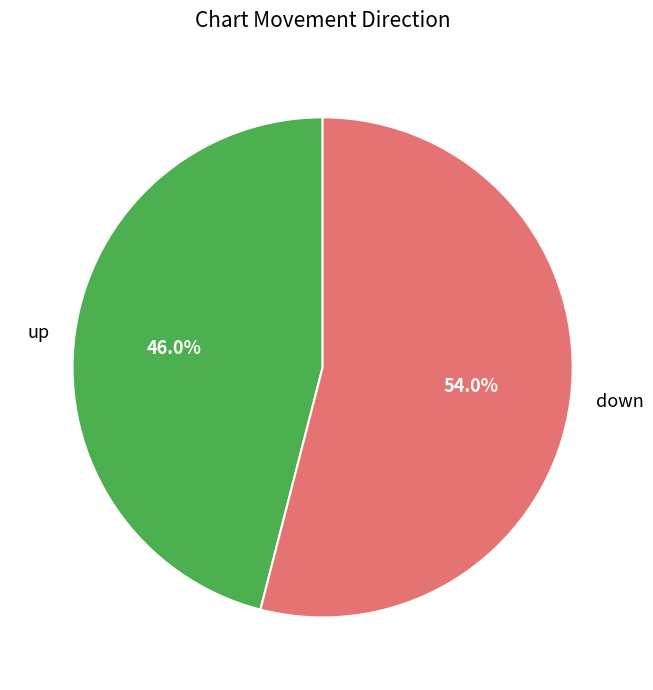

Which slice is the largest?

down